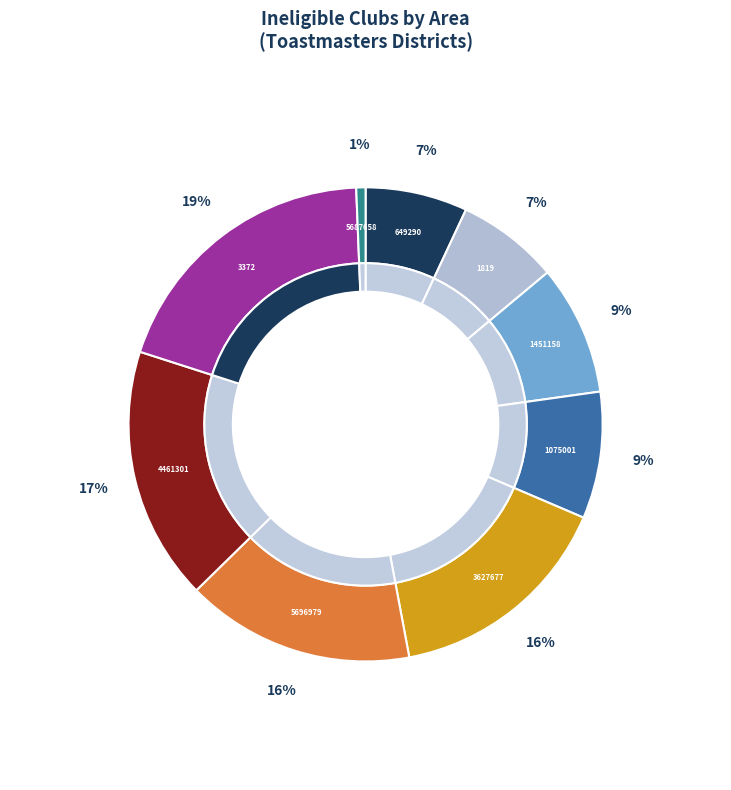

To the nearest percent, what portion does 4461301 represent?

17%